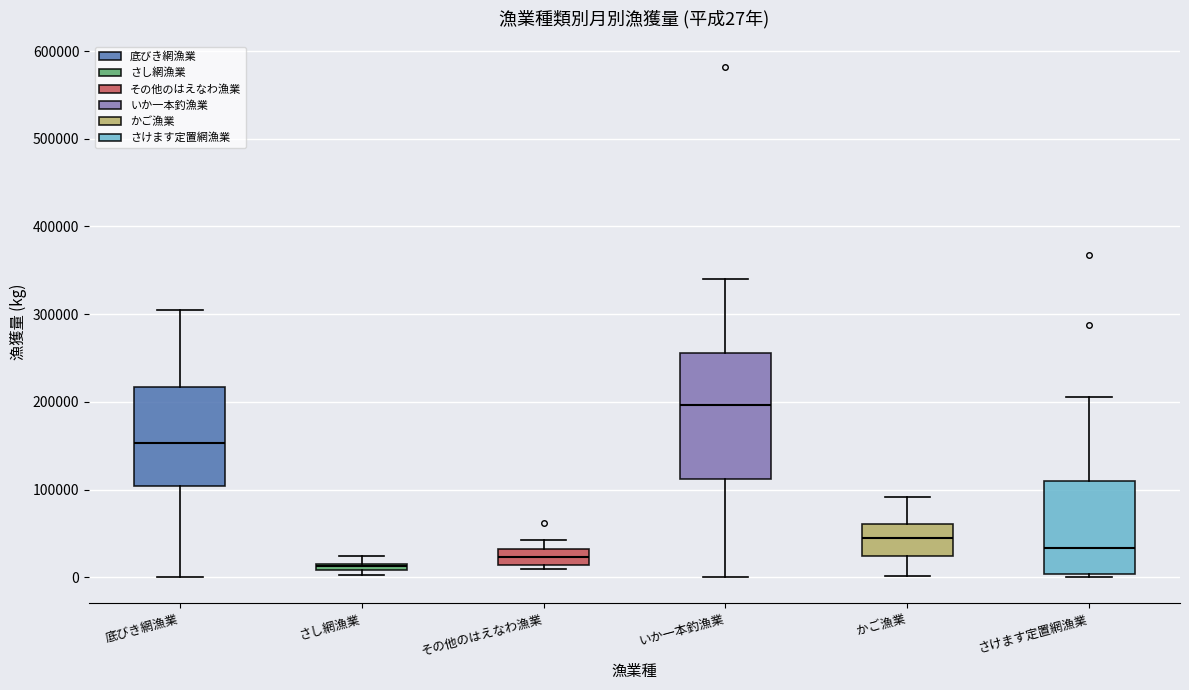

Which box has the highest median line?

いか一本釣漁業